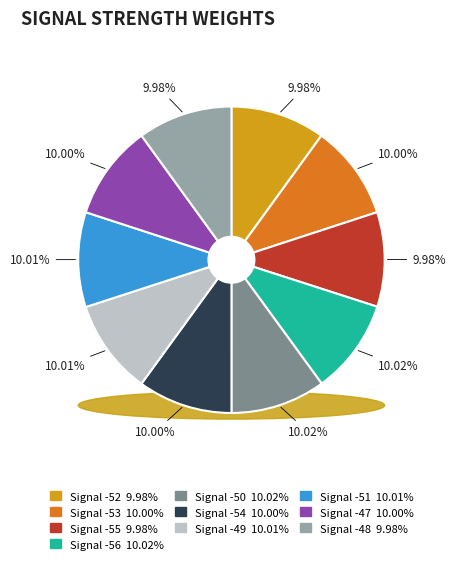

Rank the categories by value from highest to lowest.

-50, -56, -51, -49, -47, -53, -54, -55, -52, -48